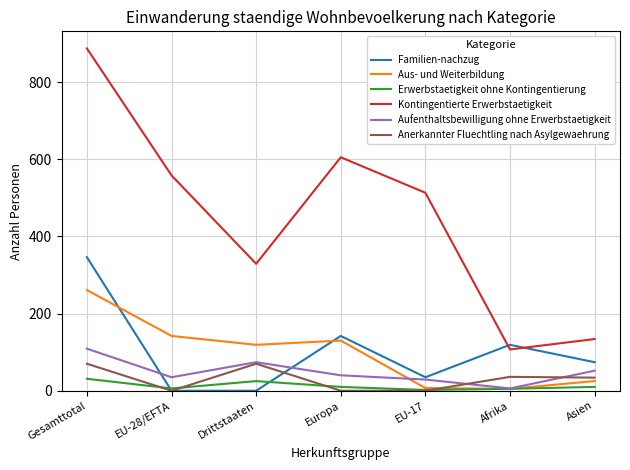

Count the number of categories in the chart.

7